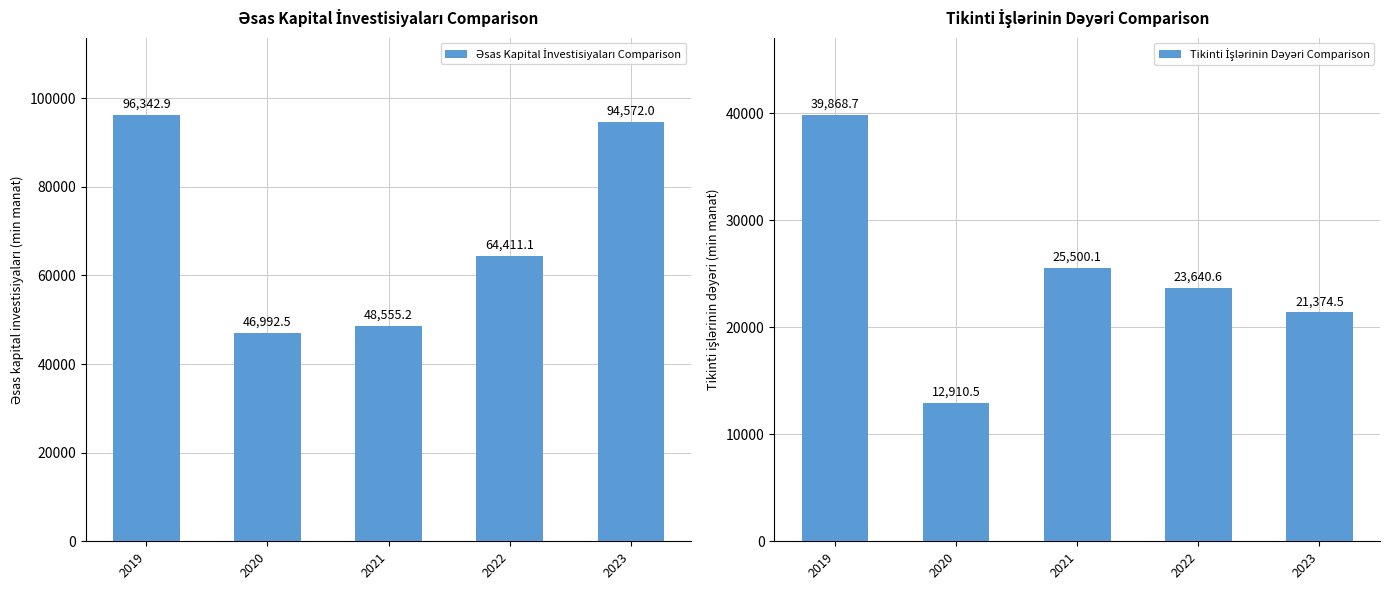

What is the smallest value displayed?

12910.5